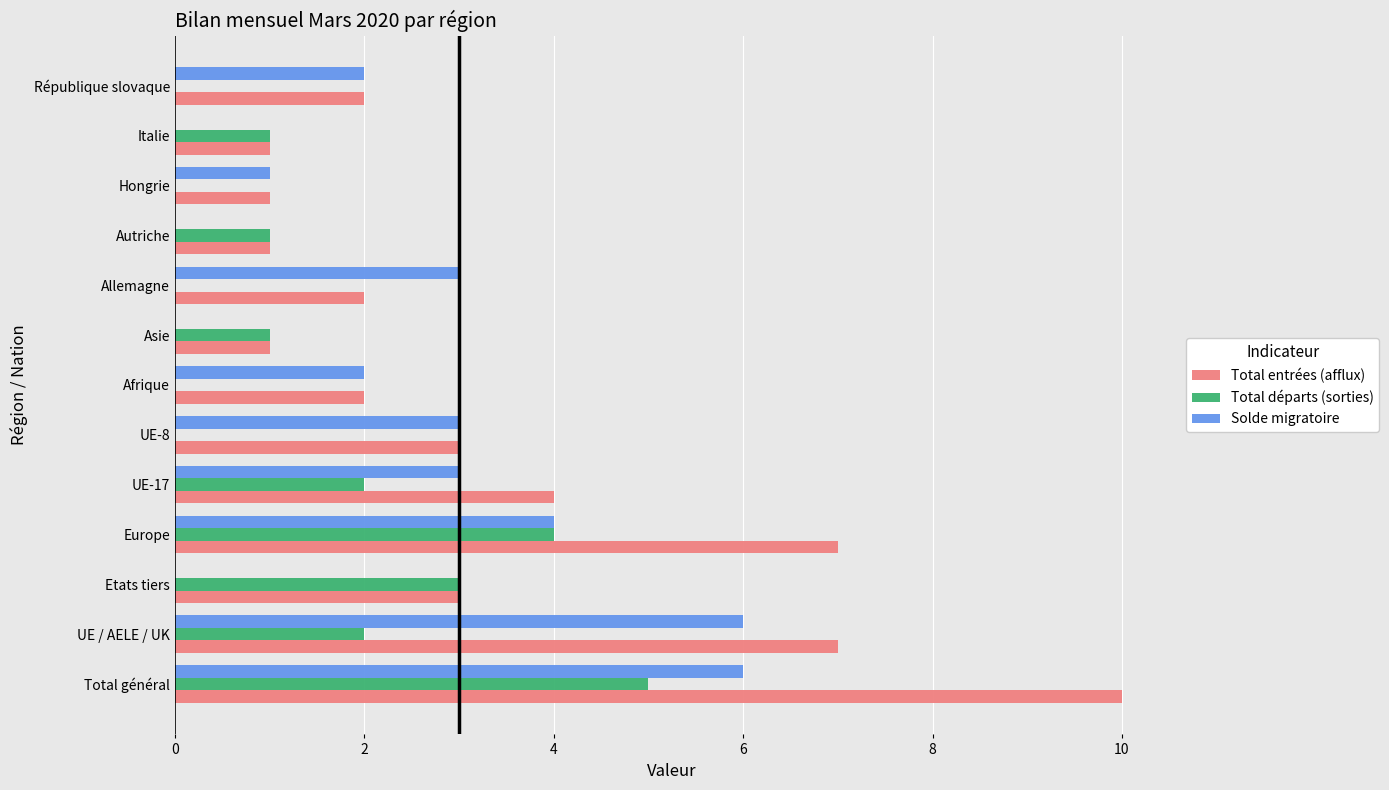

What value does the Solde migratoire series have at Allemagne?

3